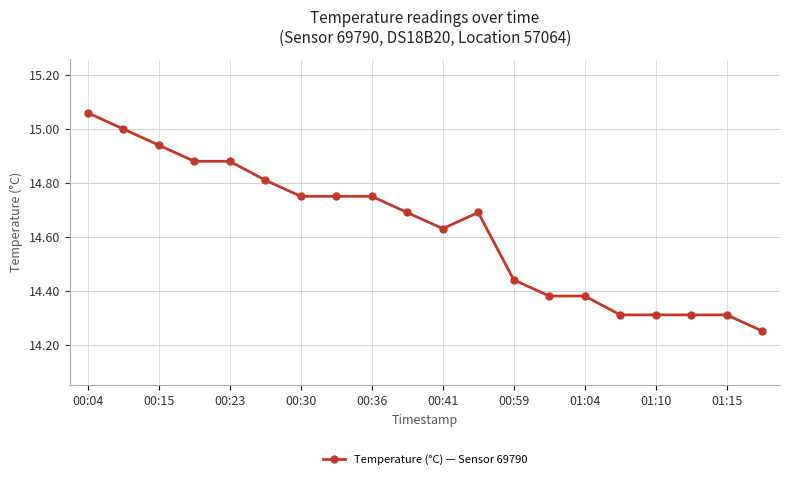

What is the sum of all values?

292.5